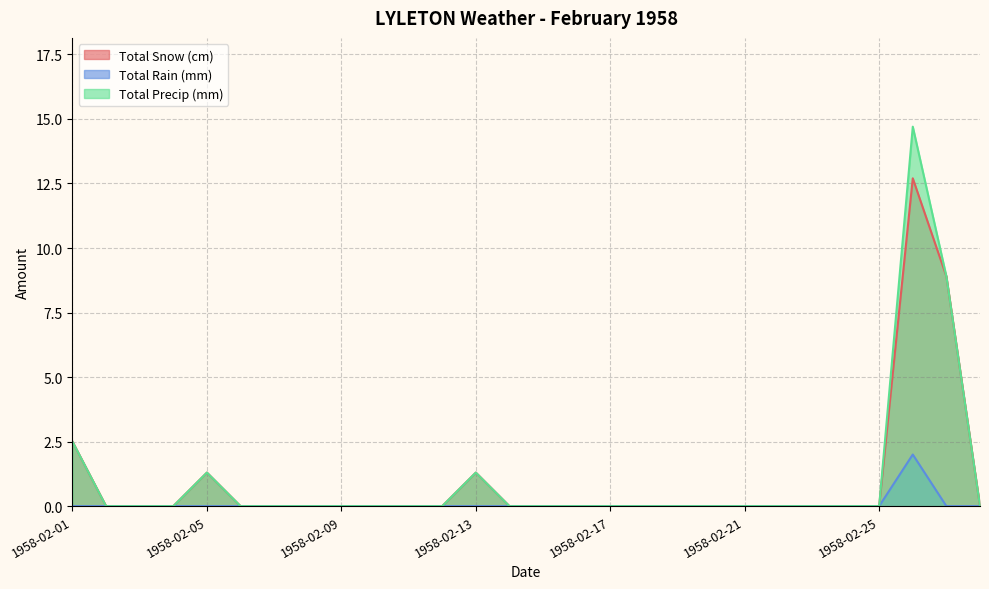

Which series has the largest total across all categories?

Total Precip (mm)